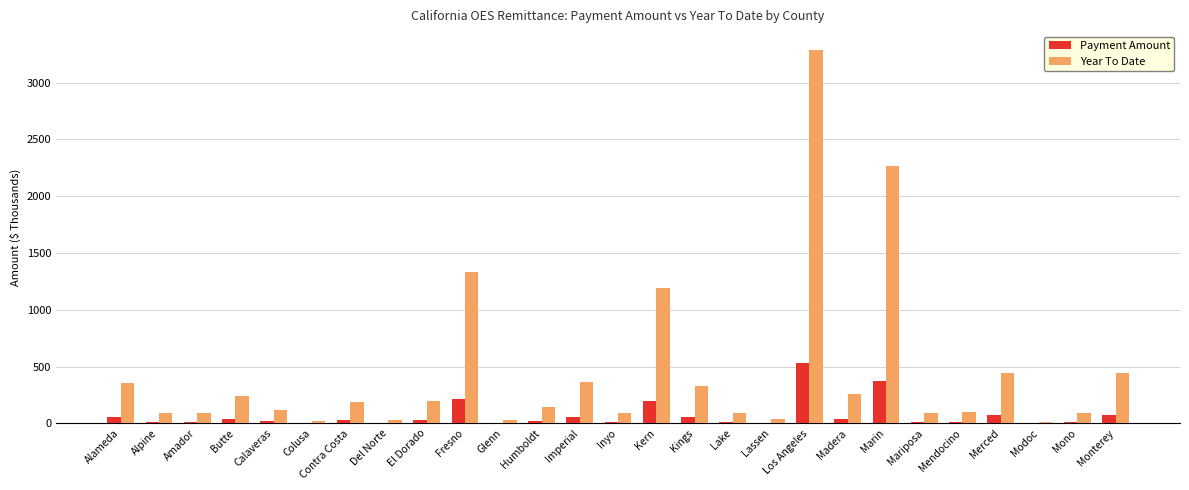

Which series changed the most between Kern and Mendocino?

Year To Date